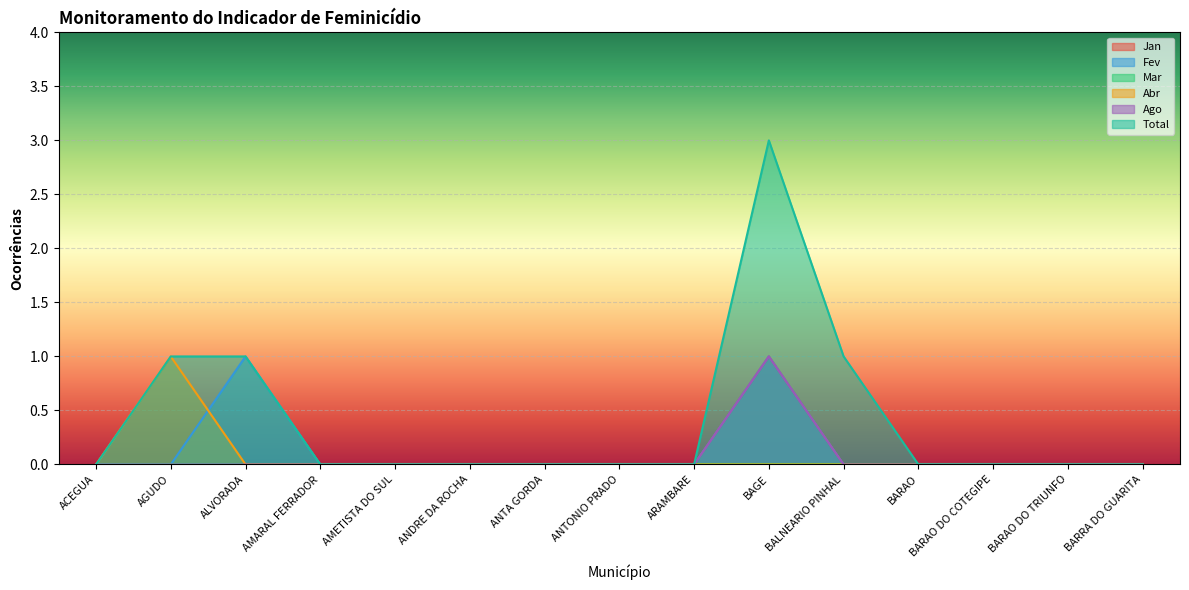

True or false: Abr has a value of 0 at ANTONIO PRADO.

True